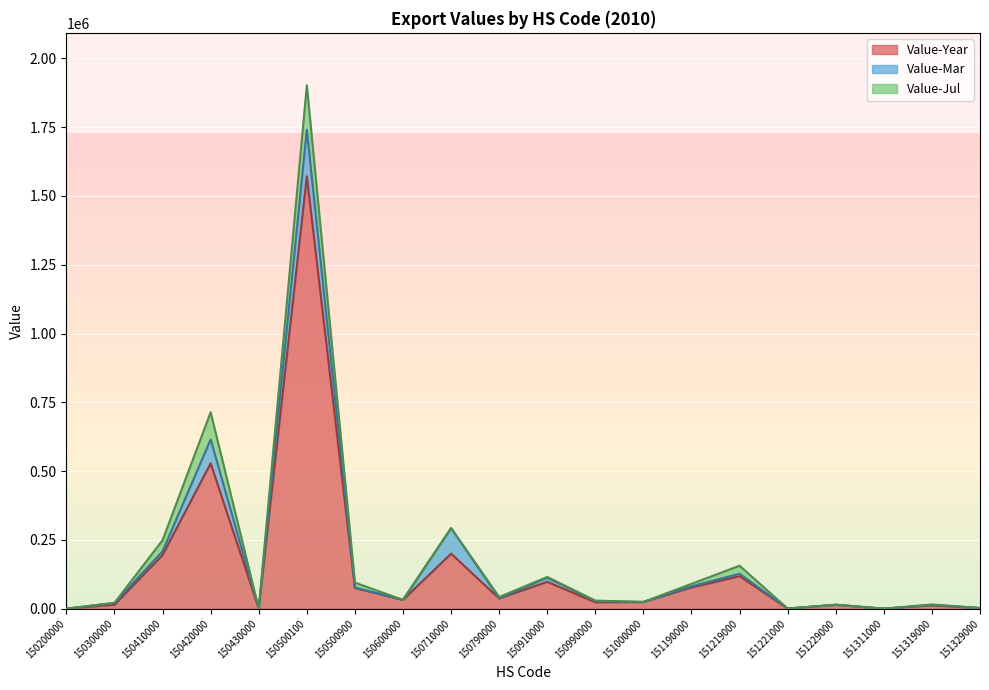

What is the difference between the highest and lowest values at 151190000?

73126